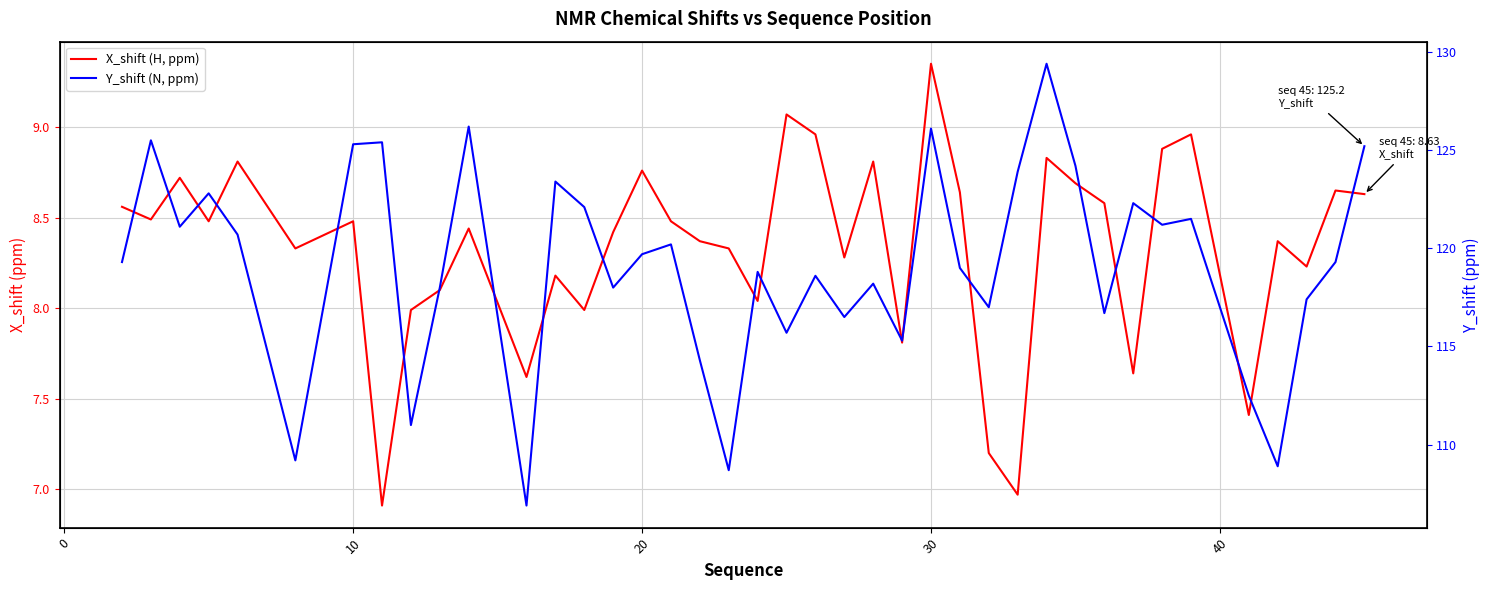

At 10, list the series in order from smallest to largest.

X_shift (H, ppm), Y_shift (N, ppm)